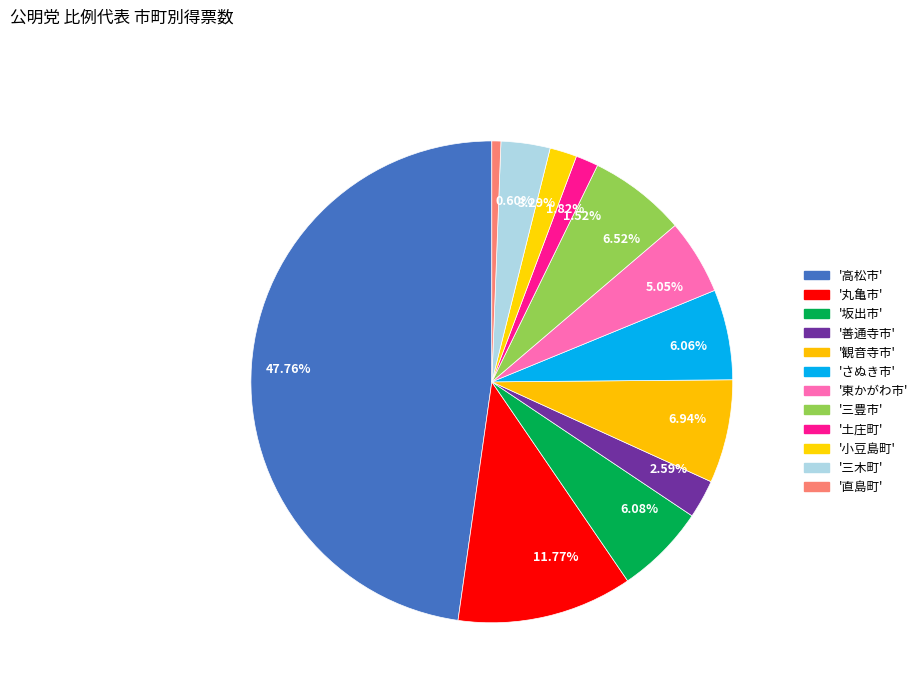

Approximately how many times larger is the value at 3.29% compared to 0.60%?

5.5